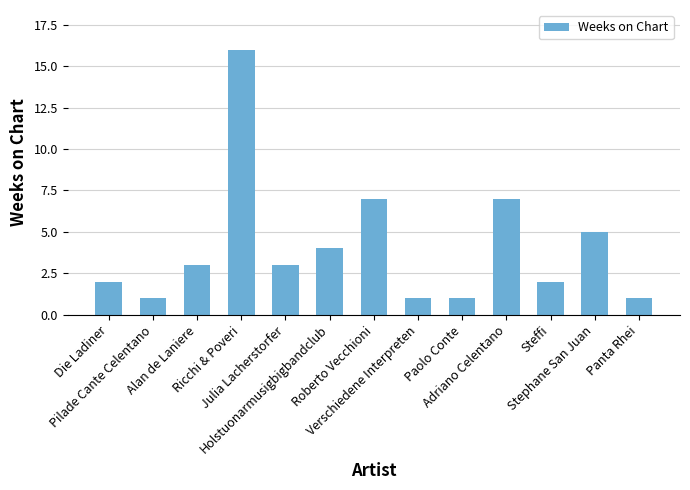

Reading left to right, extract all data points from this chart.

Die Ladiner=2	Pilade Cante Celentano=1	Alan de Laniere=3	Ricchi & Poveri=16	Julia Lacherstorfer=3	Holstuonarmusigbigbandclub=4	Roberto Vecchioni=7	Verschiedene Interpreten=1	Paolo Conte=1	Adriano Celentano=7	Steffi=2	Stephane San Juan=5	Panta Rhei=1